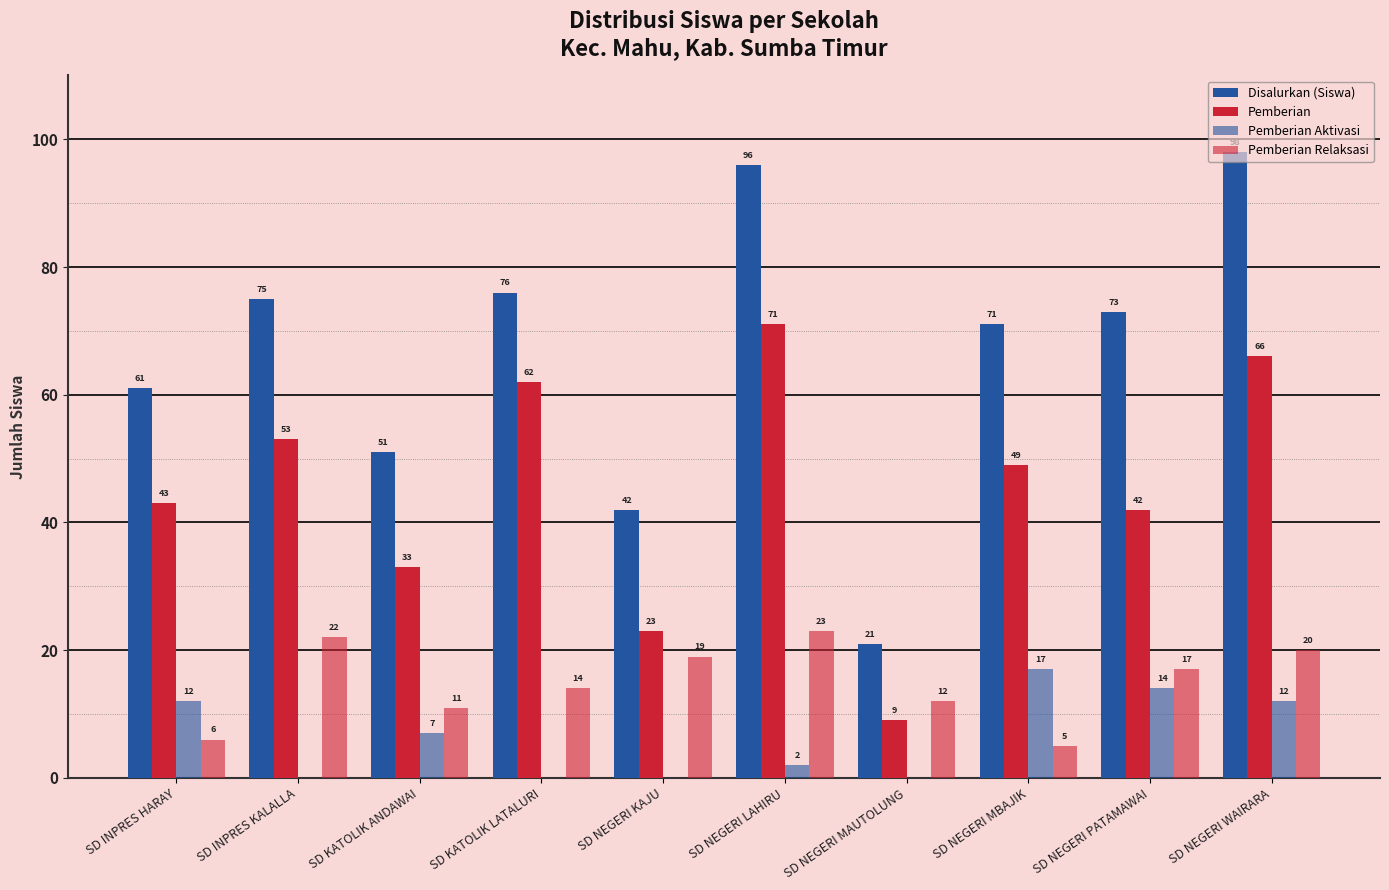

What is the label of the 10th bar from the left?

SD NEGERI WAIRARA